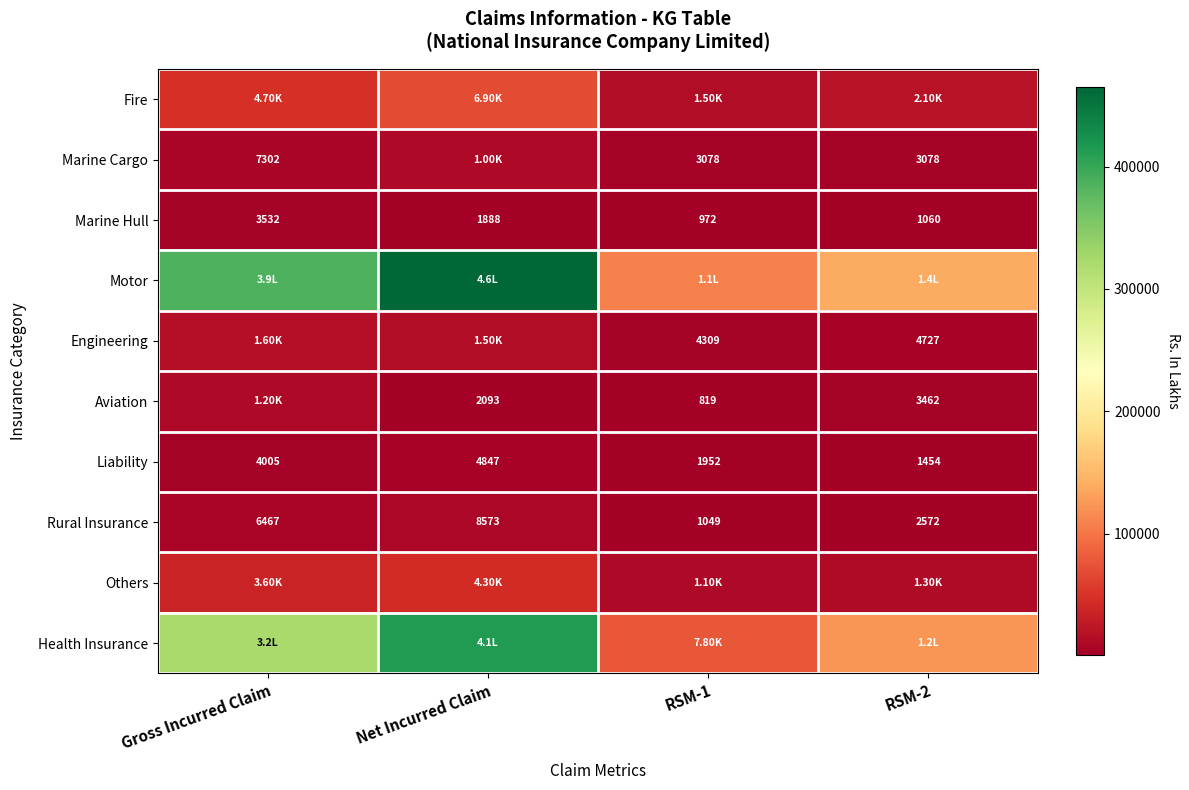

Is the value of Marine Cargo at RSM-1 greater than the value of Liability at RSM-2?

Yes